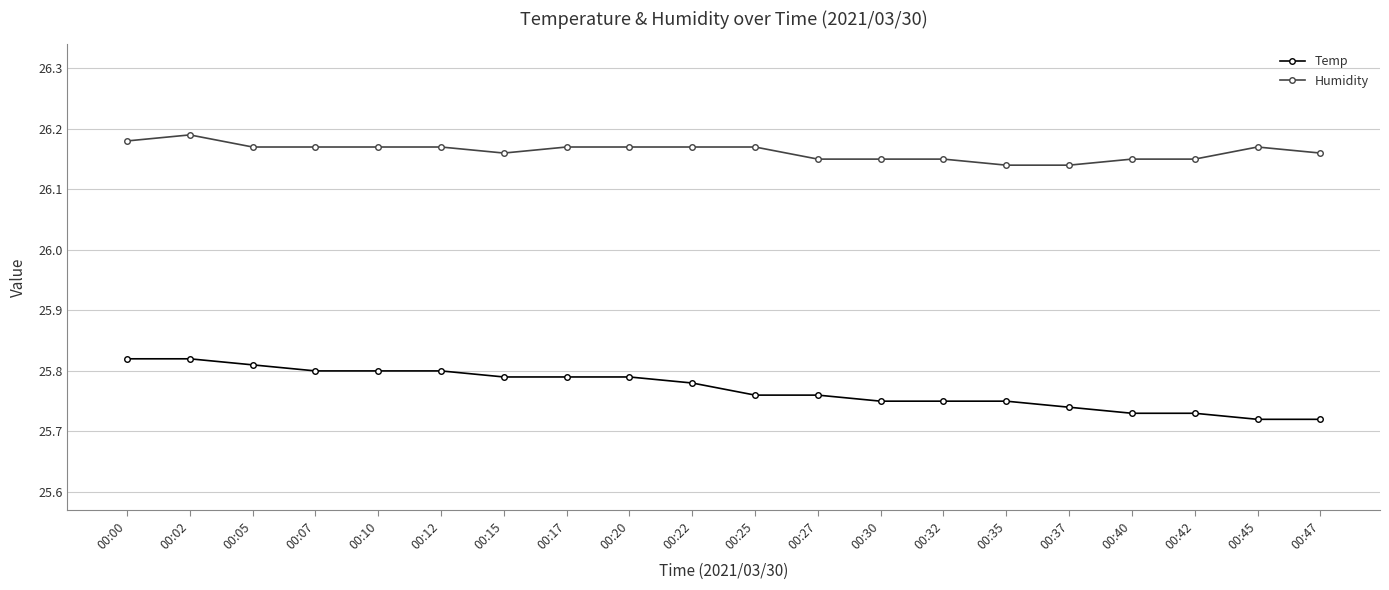

What is the sum of the Humidity values at 00:27 and 00:00?

52.3